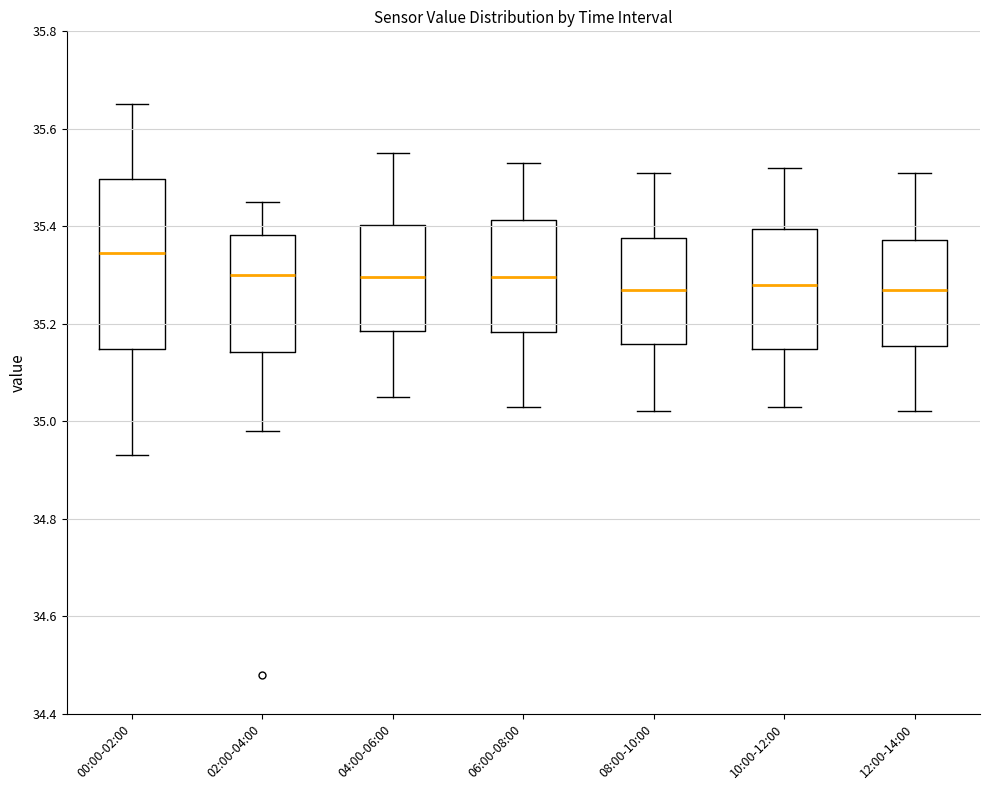

Where is the upper edge of the box for 10:00-12:00 on the y-axis? The values are not printed on the chart, so give them approximately, as read against the axis.

35.40